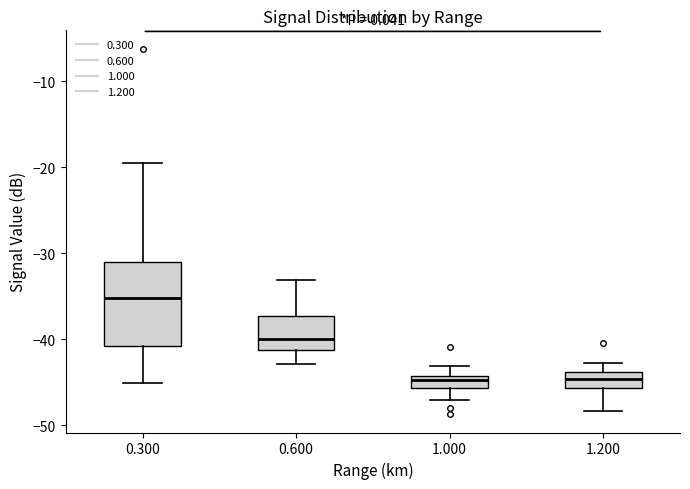

Comparing the boxes themselves (not the whiskers), which one is the tallest?

0.300